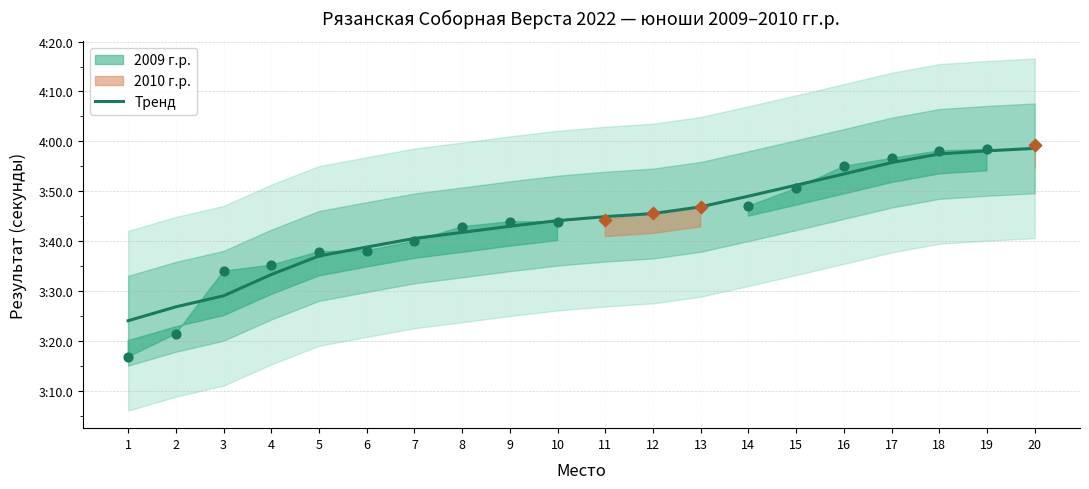

Between 10 and 1, which is larger?

10